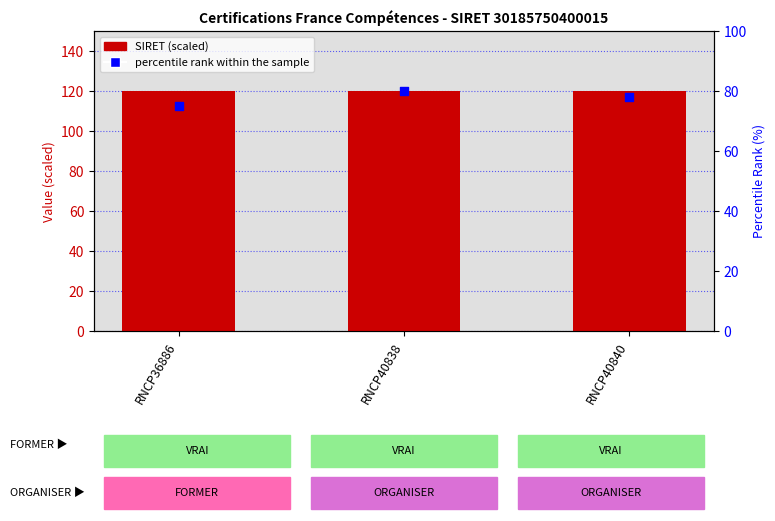

Which series has the widest spread of Y values?

percentile rank within the sample